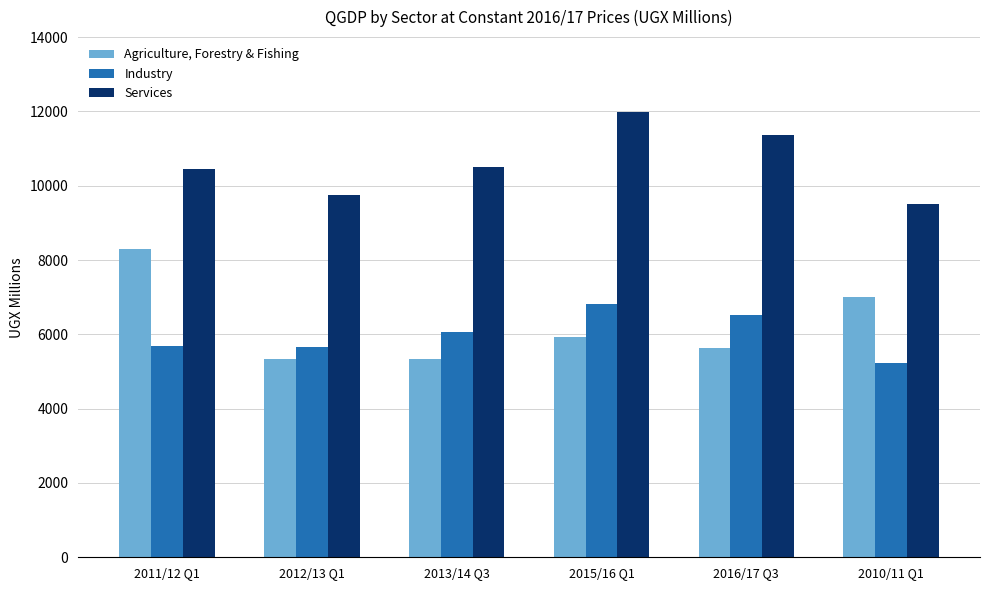

True or false: Services has a value of 20053.6 at 2015/16 Q1.

False